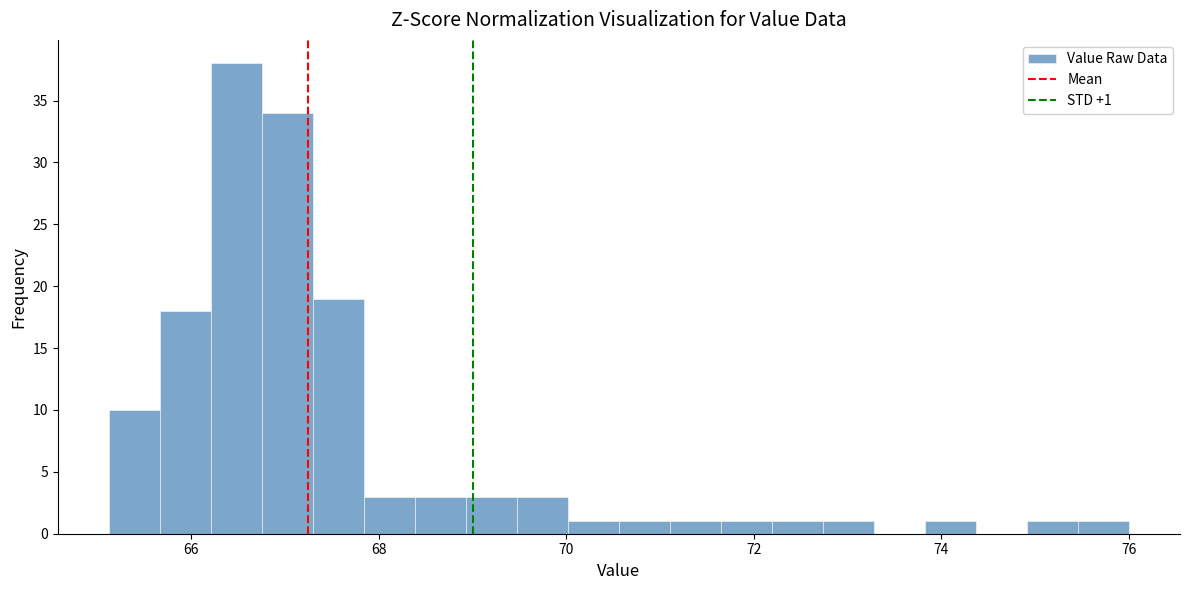

Around what value on the x-axis is the tallest bar? Give the approximate position of its centre, as read against the axis.

66.4